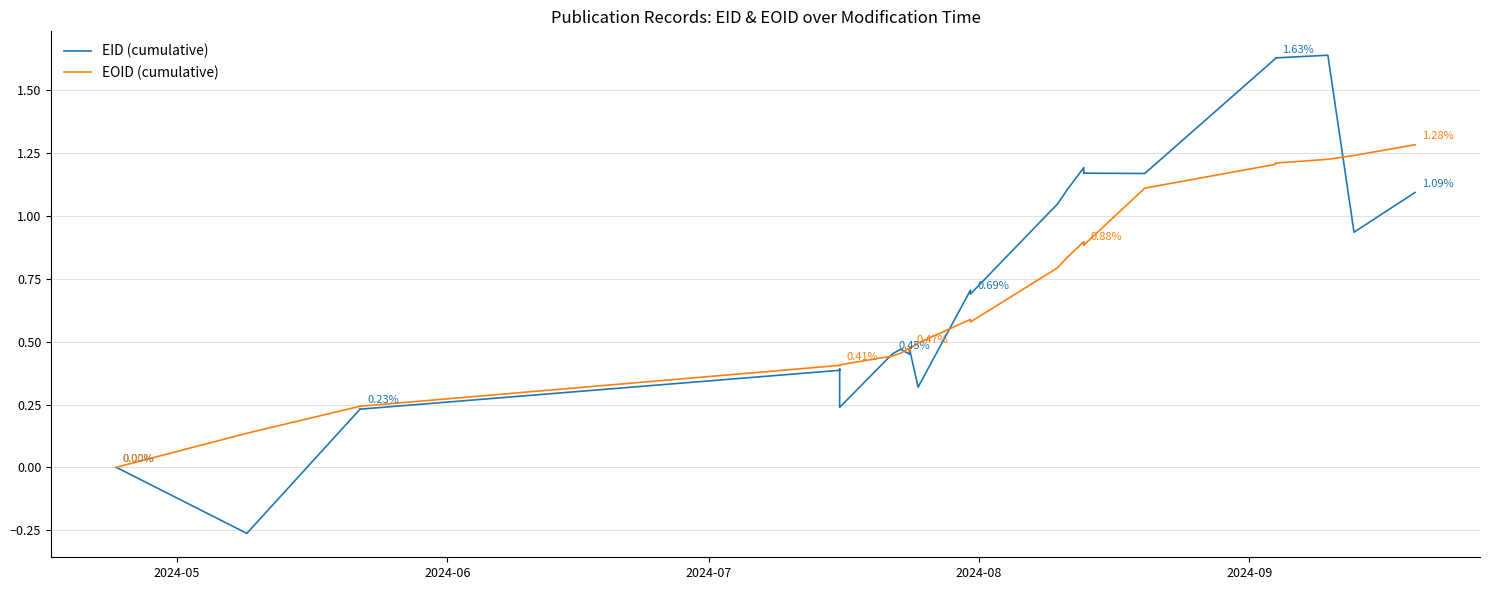

What is the average value of the EOID (cumulative) series?

0.6